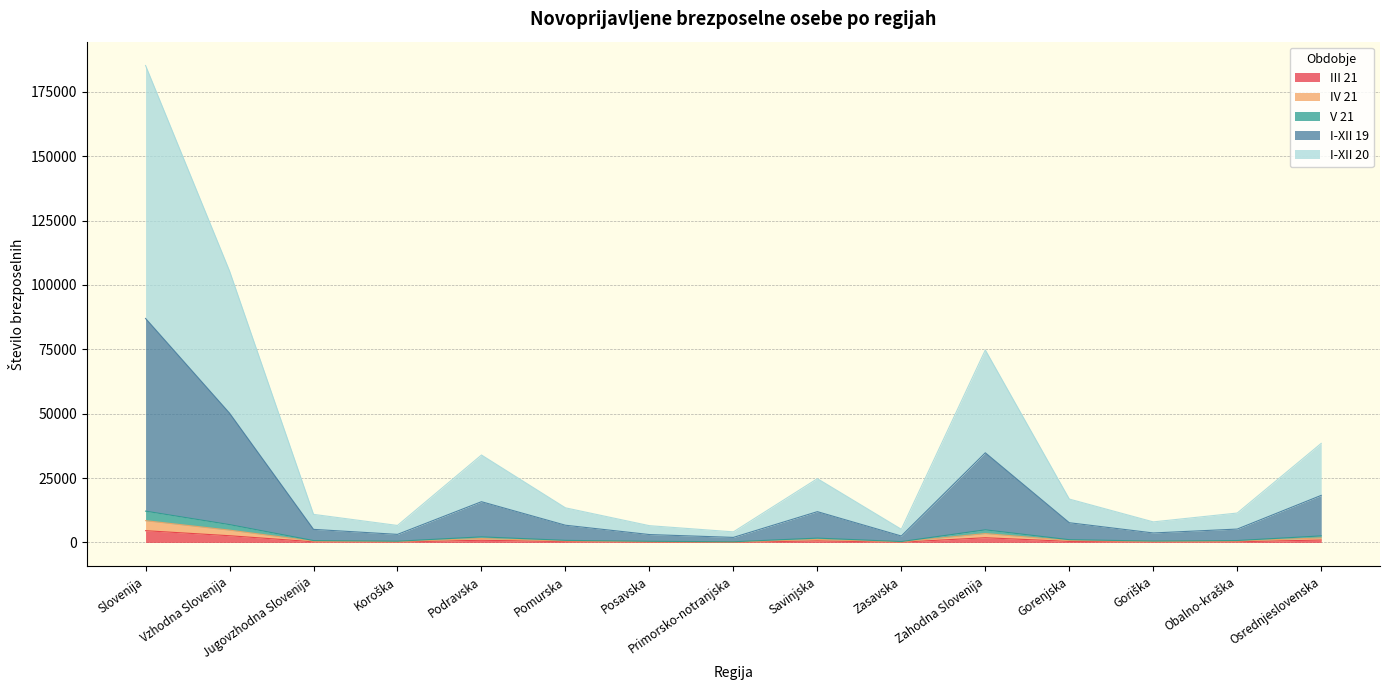

Read the IV 21 value at Obalno-kraška.

535